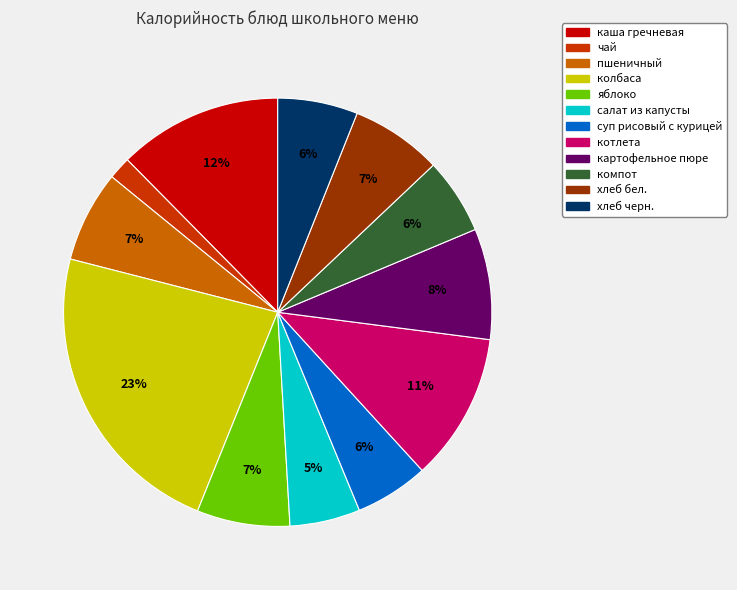

To the nearest percent, what is the difference between the largest and smallest slice percentages?

21%